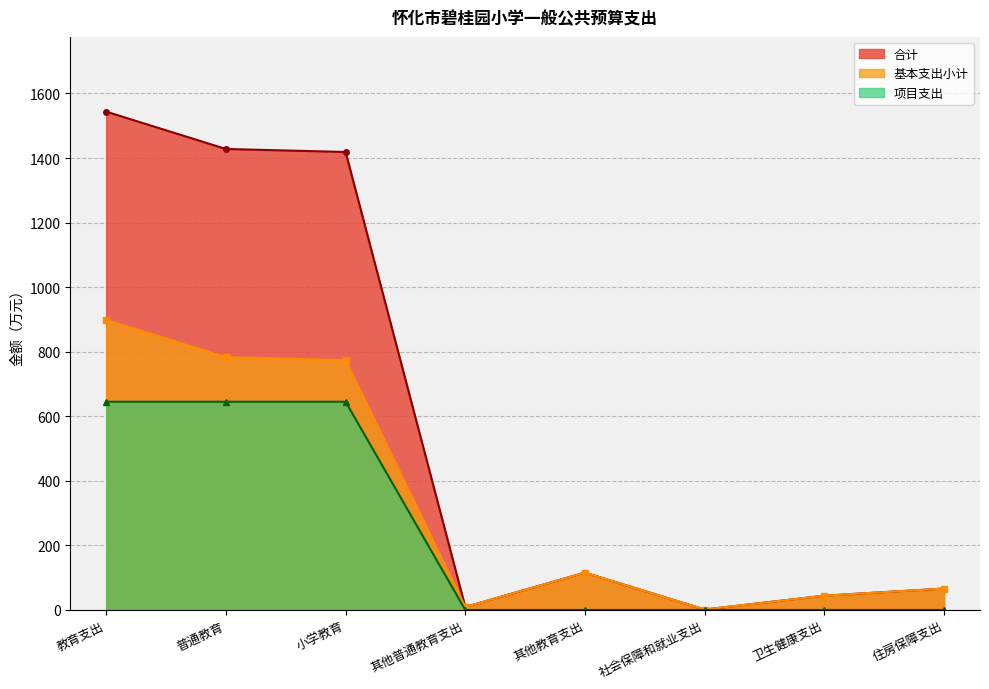

Rank the categories by 基本支出小计 value from highest to lowest.

教育支出, 普通教育, 小学教育, 其他教育支出, 住房保障支出, 卫生健康支出, 其他普通教育支出, 社会保障和就业支出